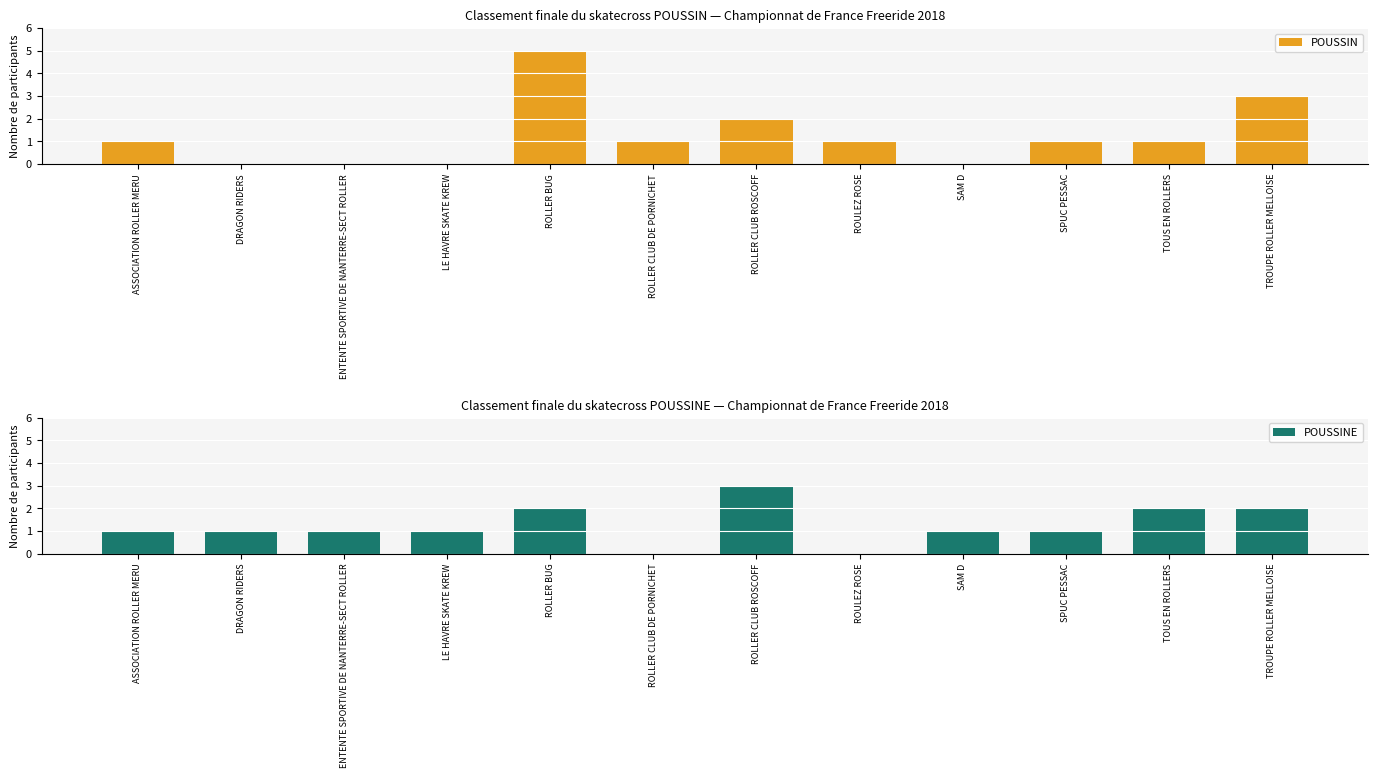

Reading left to right, what are all the values shown in this chart?

POUSSIN: 1	0	0	0	5	1	2	1	0	1	1	3
POUSSINE: 1	1	1	1	2	0	3	0	1	1	2	2